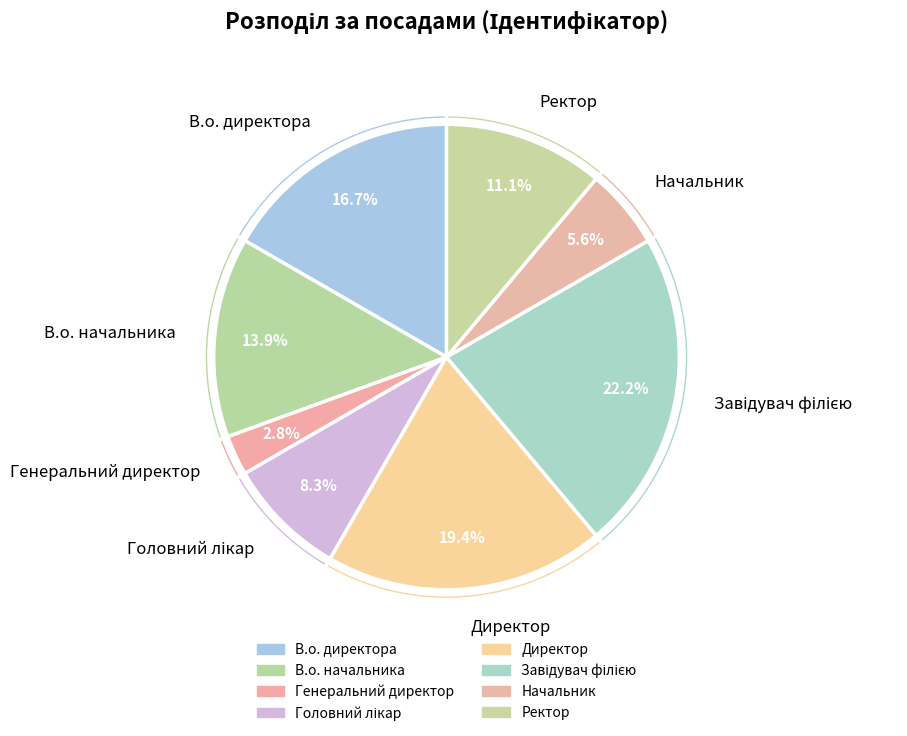

What portion of the pie excludes Генеральний директор?

97.2%